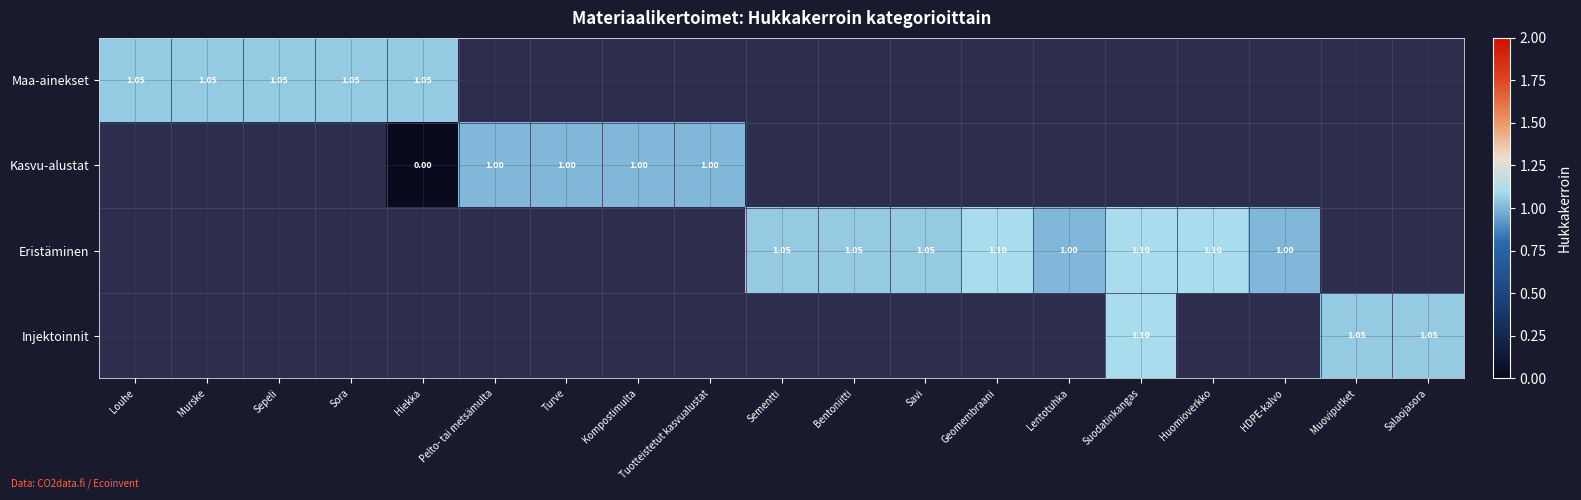

What is the highest value of the Maa-ainekset series?

1.1